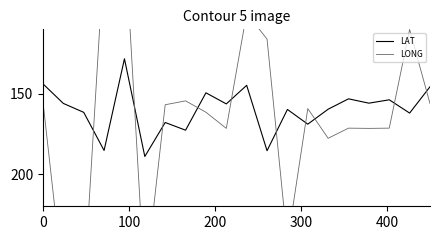

What is the highest value of the LAT series?

189.1